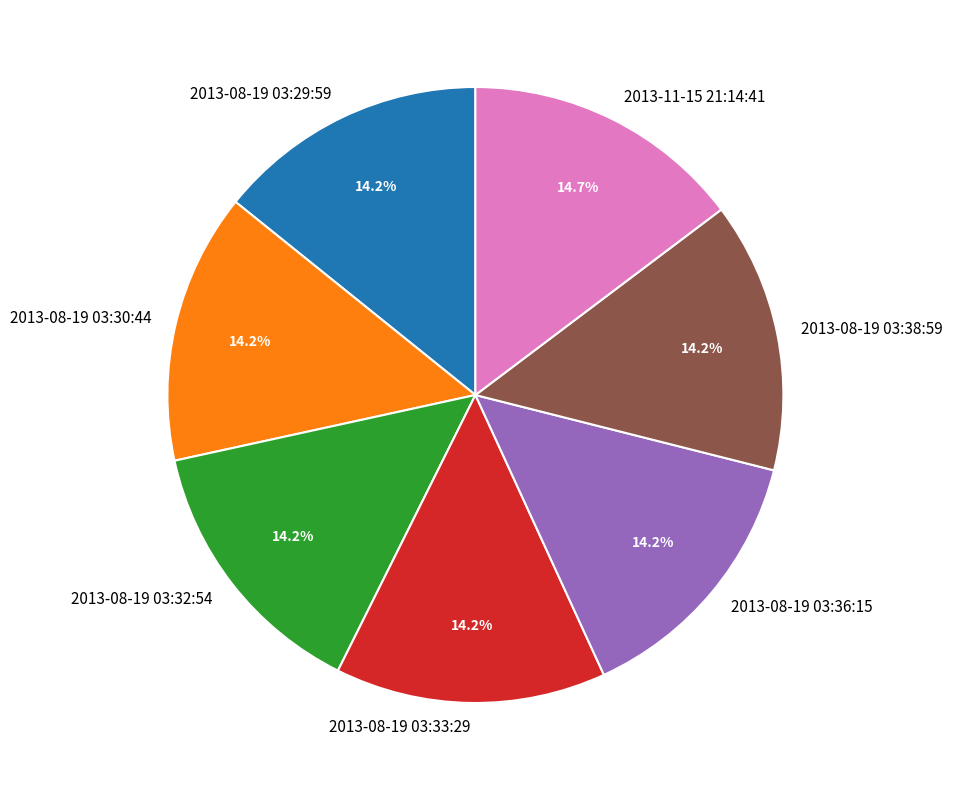

Does 2013-08-19 03:33:29 account for over 50% of the chart?

No